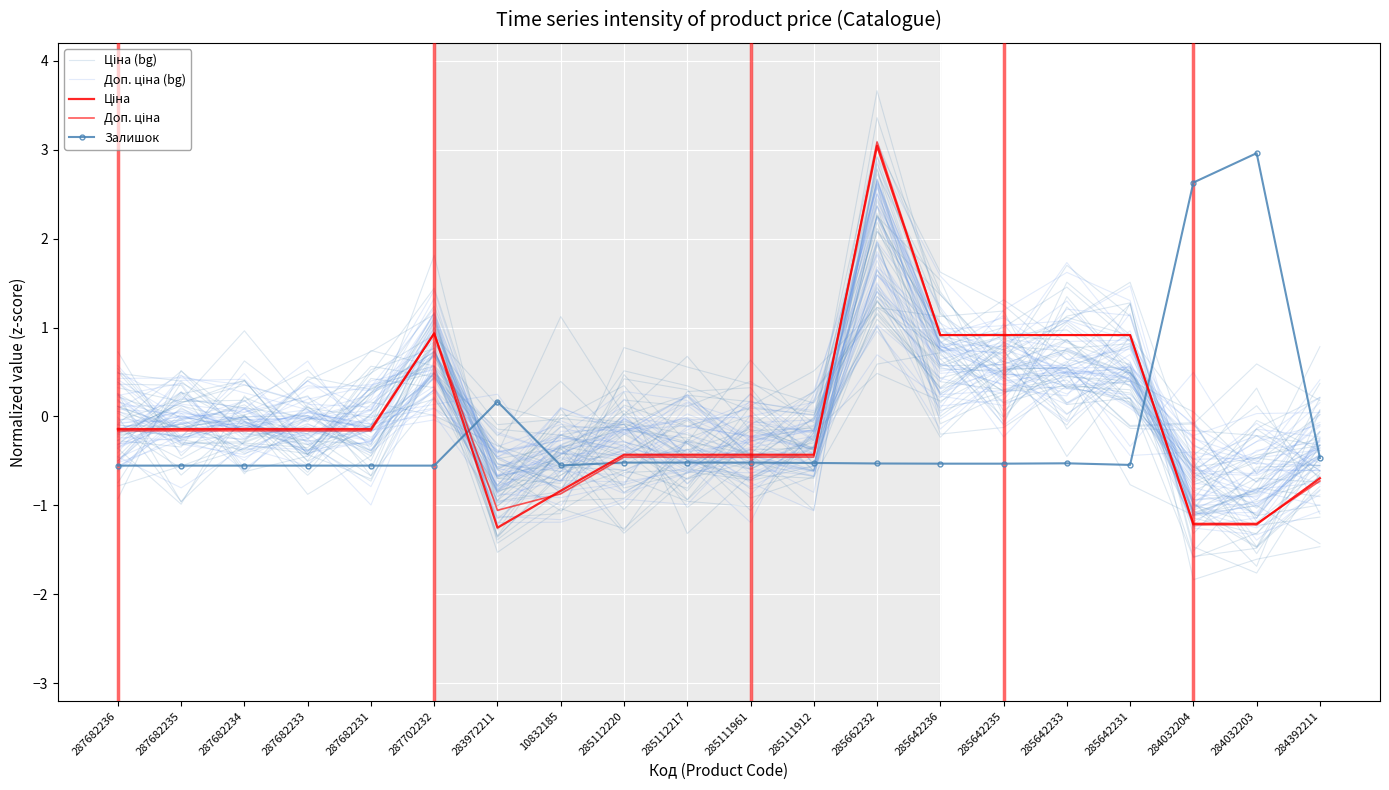

How many lines are shown in the chart?

5